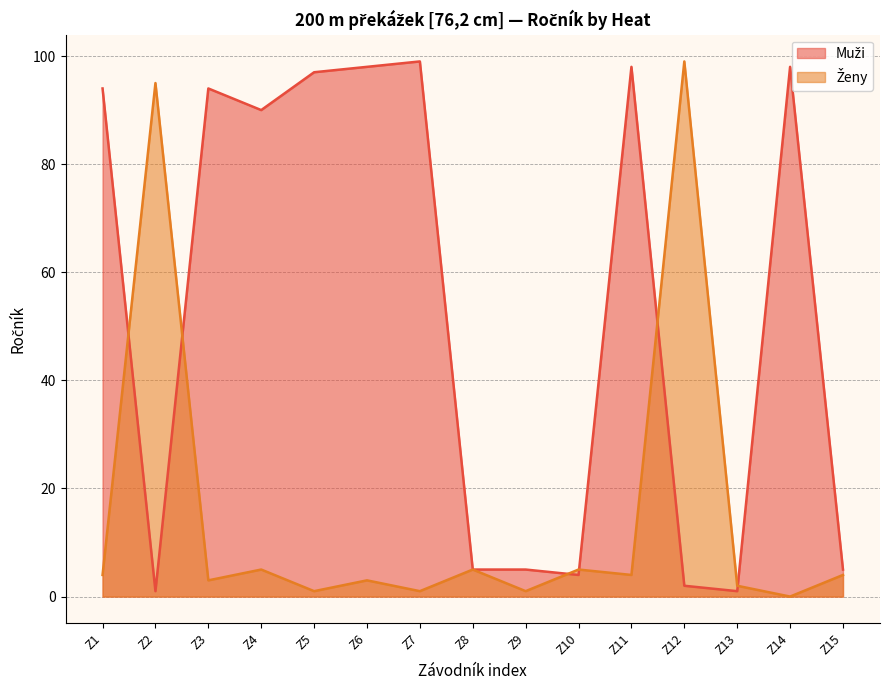

What is the sum of all values?

791